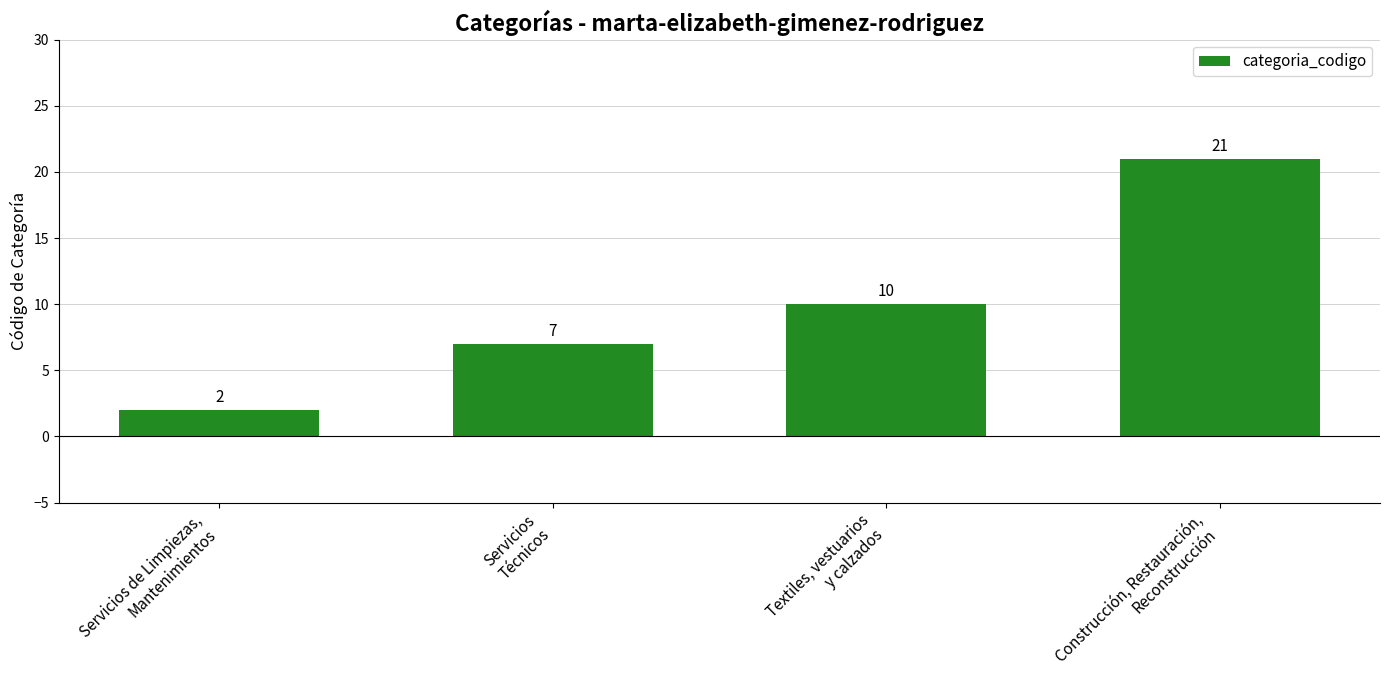

Approximately how many times larger is the value at Textiles, vestuarios
y calzados compared to Servicios de Limpiezas,
Mantenimientos?

5.0